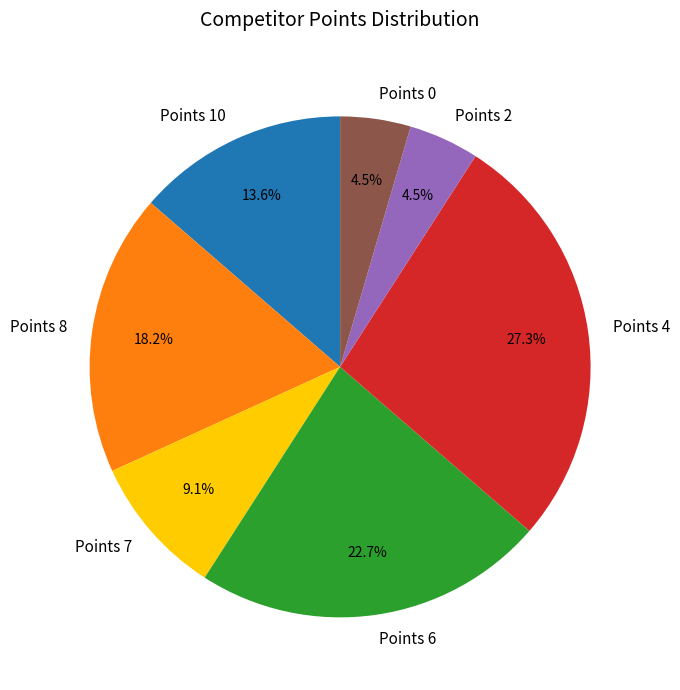

True or false: Points 4 accounts for 27% of the total.

True